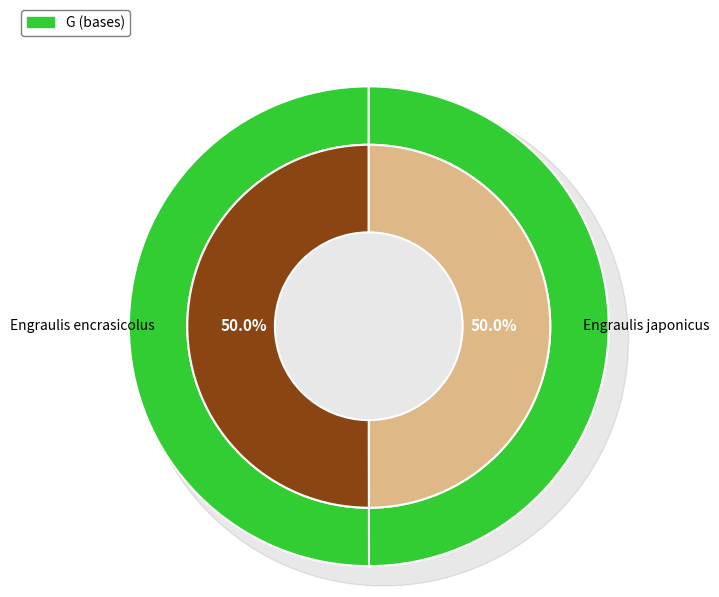

How many segments does this pie chart have?

2